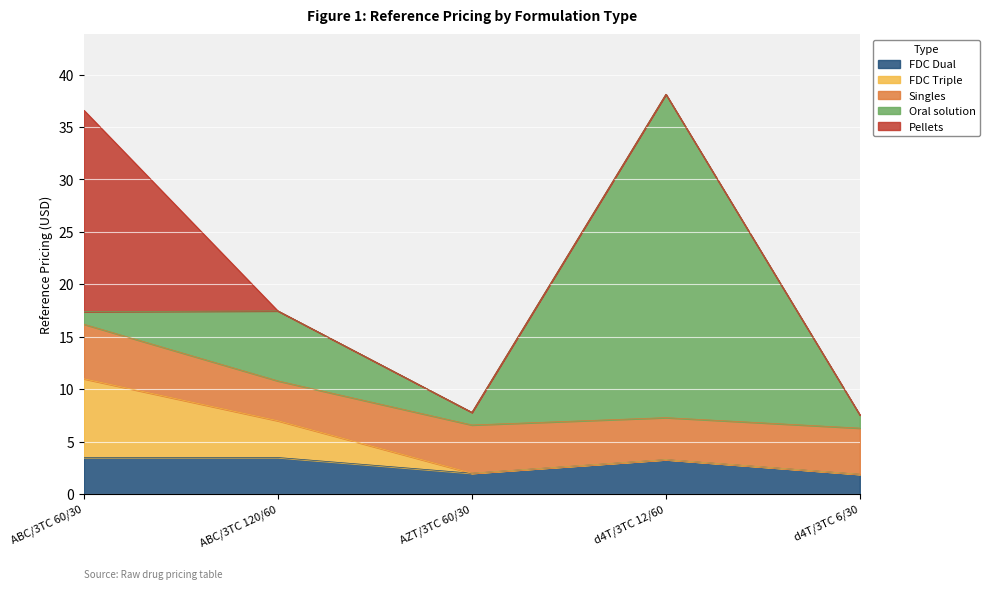

At which category does the chart reach its peak across all series?

d4T/3TC 12/60